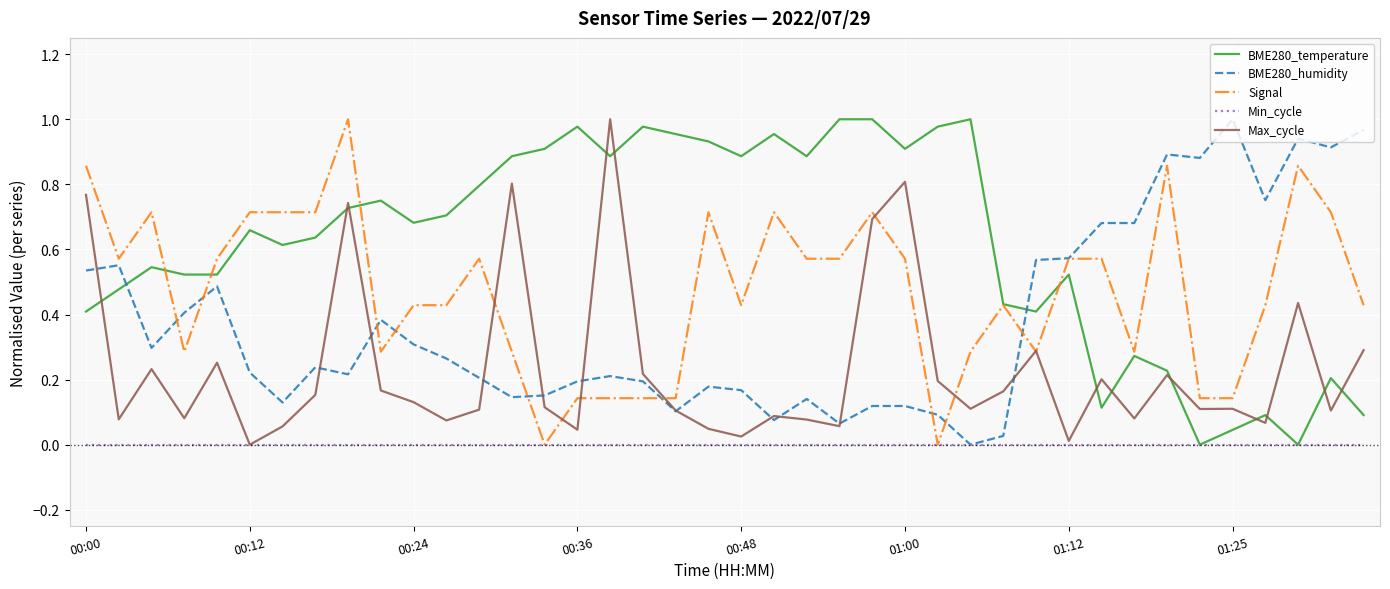

True or false: BME280_temperature and BME280_humidity intersect in this chart.

True